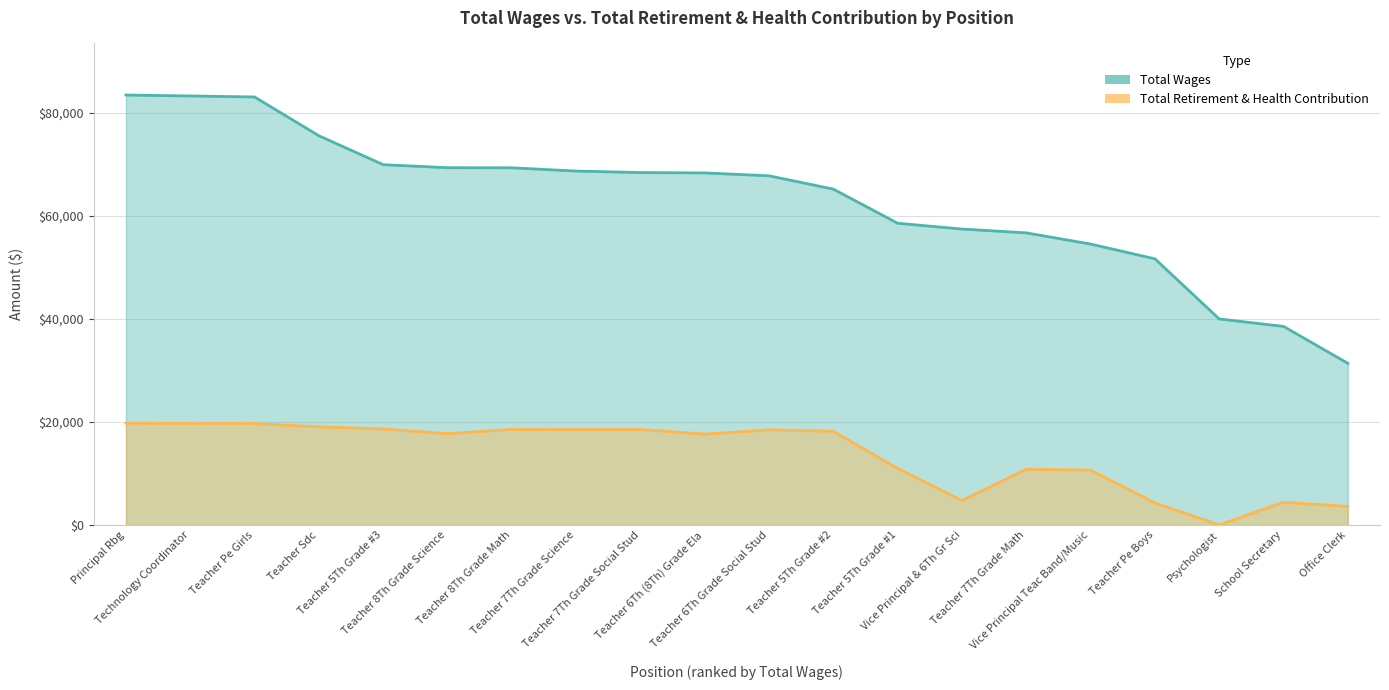

What is the label of the 5th point from the left?

Teacher 5Th Grade #3